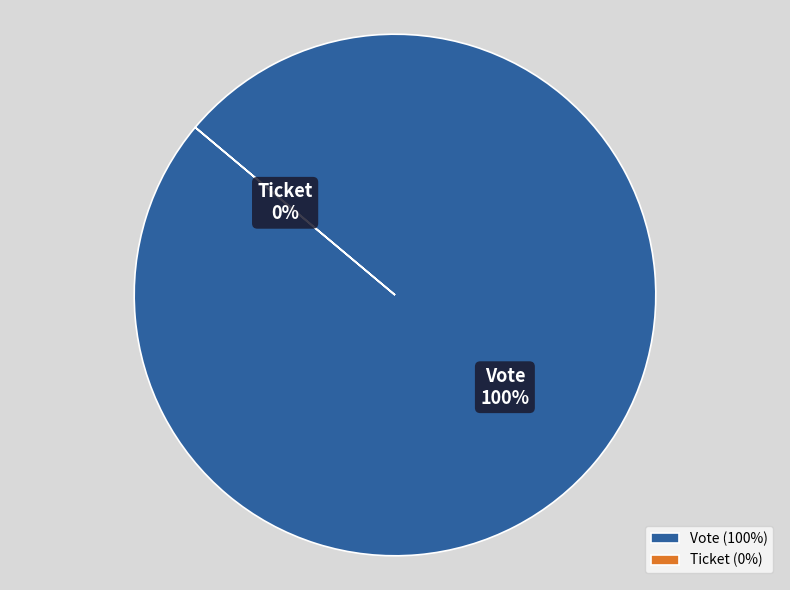

Rank the categories by value from lowest to highest.

Ticket, Vote